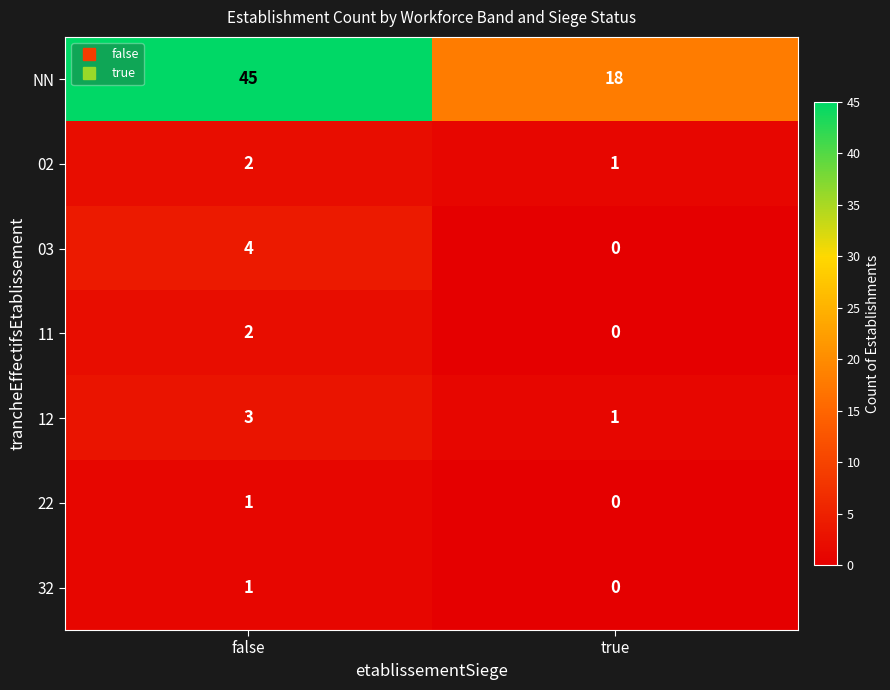

What is the sum of the 02 values at false and true?

3